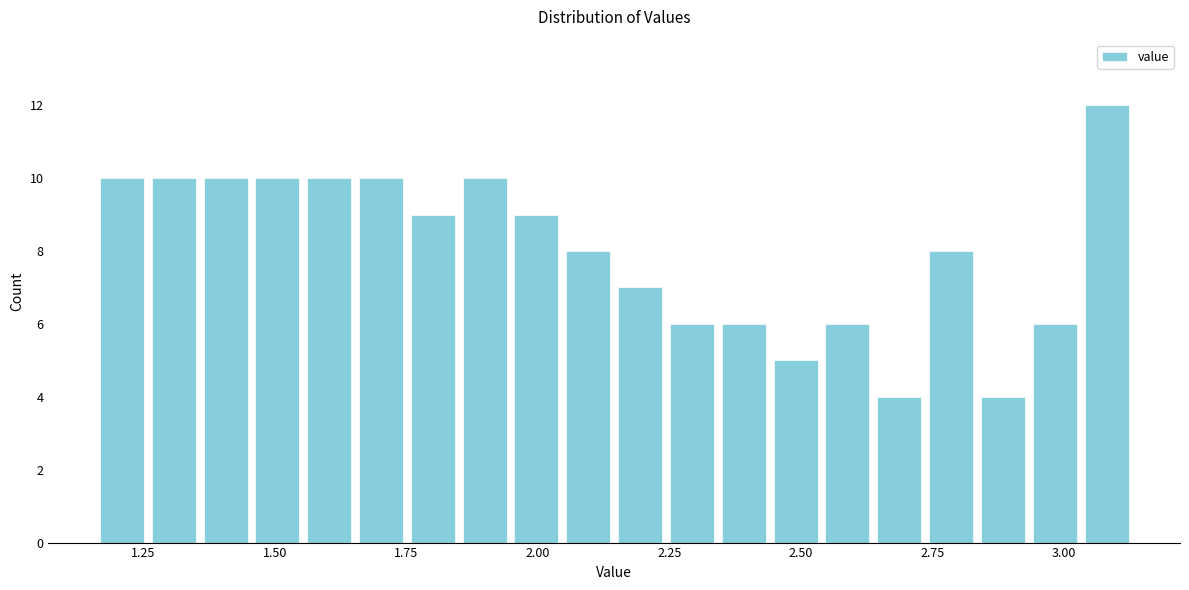

Around what value on the x-axis is the tallest bar? Give the approximate position of its centre, as read against the axis.

3.10